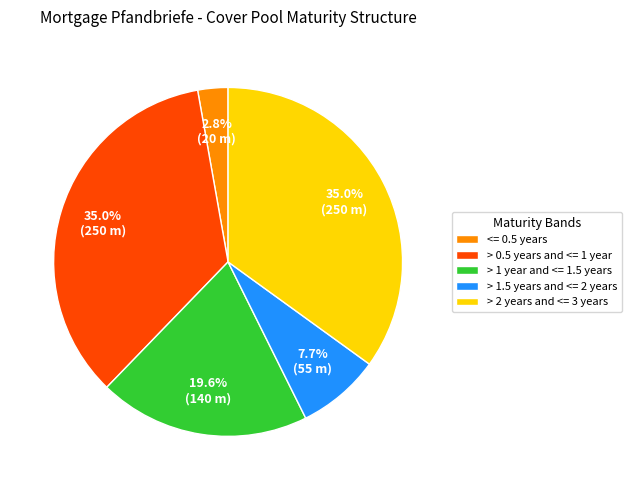

What portion of the pie excludes <= 0.5 years?

97.2%